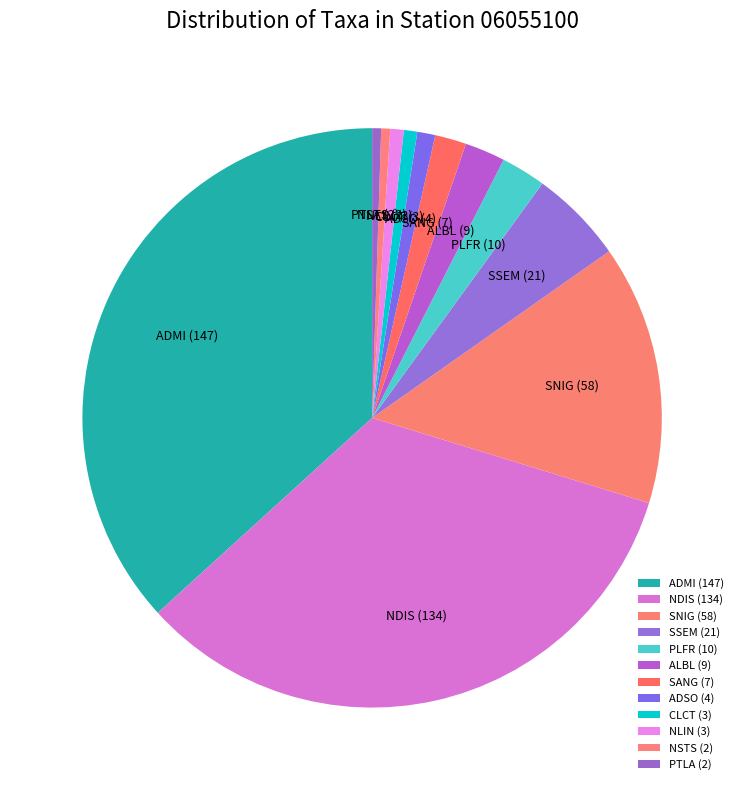

Combined, do SSEM (21) and ADMI (147) account for over 50%?

No